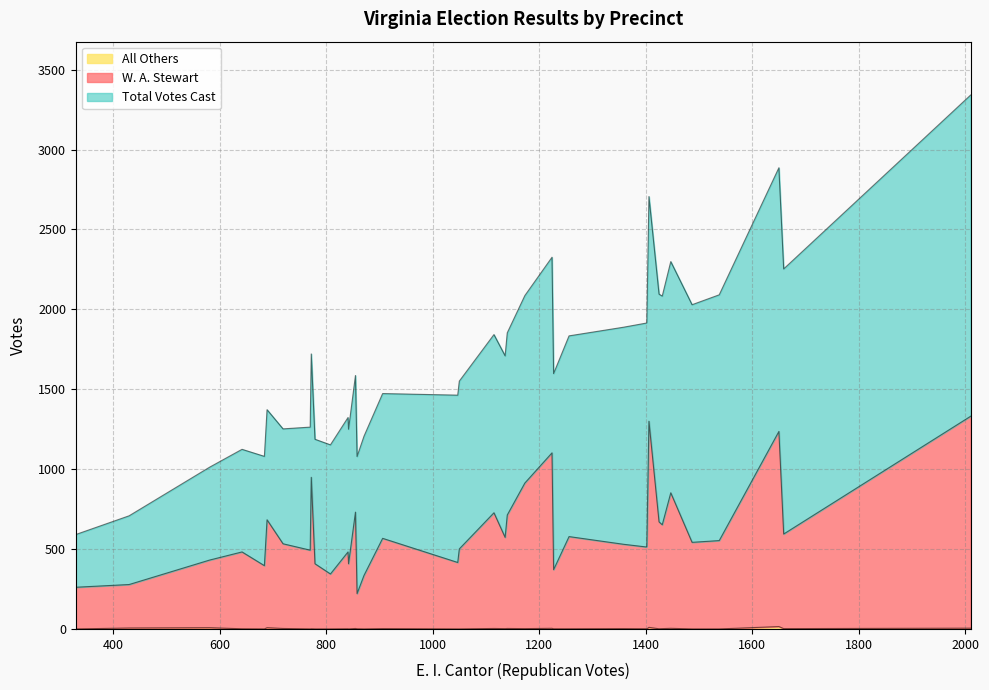

What is the sum of the Total Votes Cast values at 13 and 33?

3802